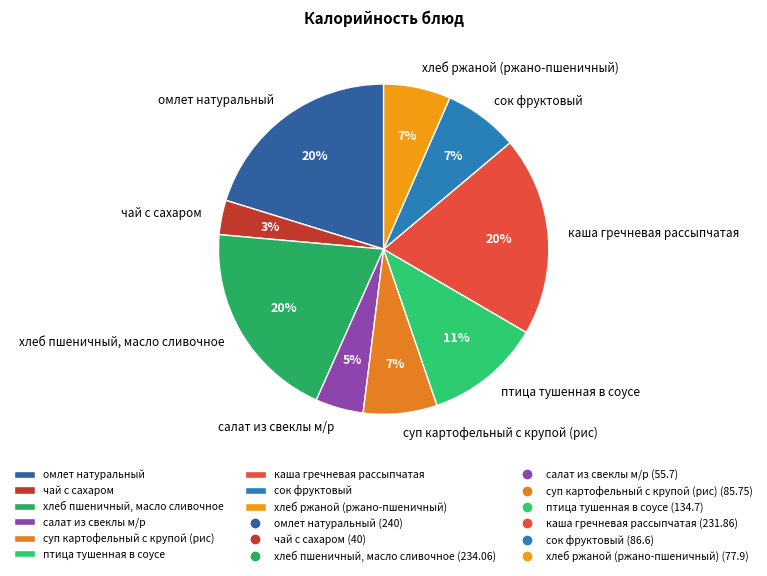

True or false: хлеб ржаной (ржано-пшеничный) accounts for 1% of the total.

False